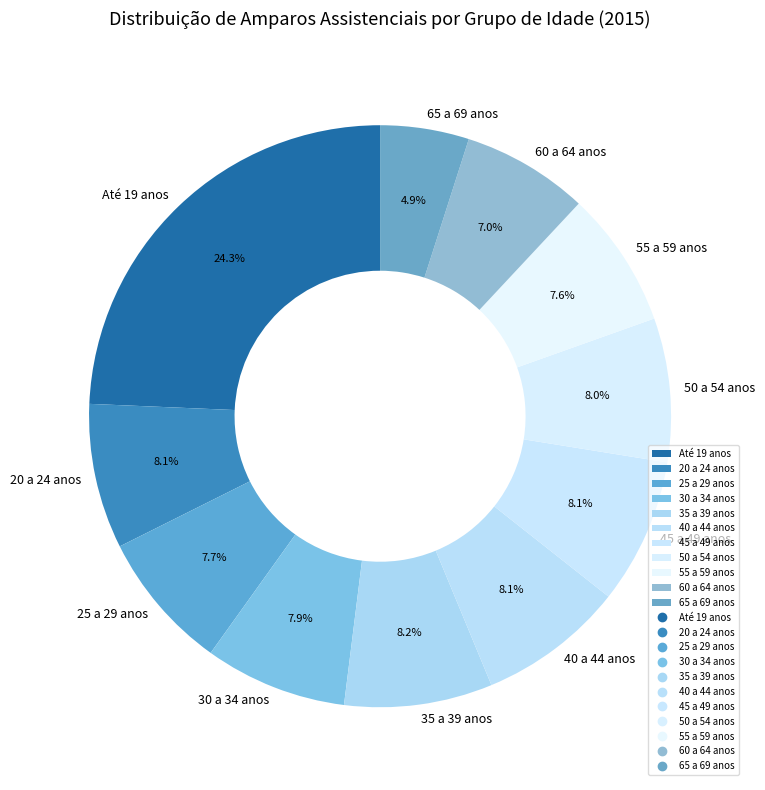

What portion of the pie excludes 50 a 54 anos?

92.0%